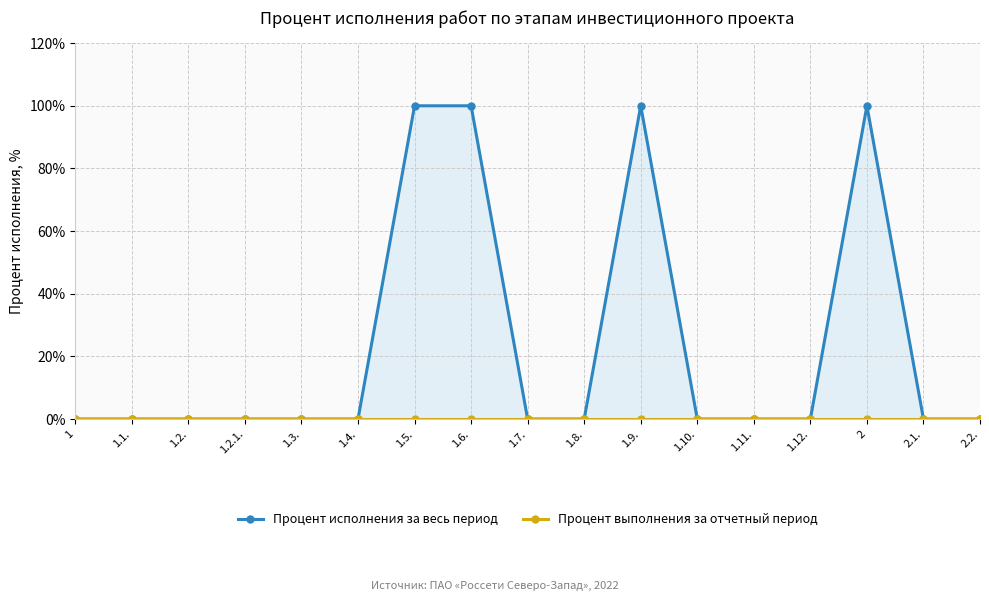

The value of Процент исполнения за весь период at 2.2. is 0. True or false?

True